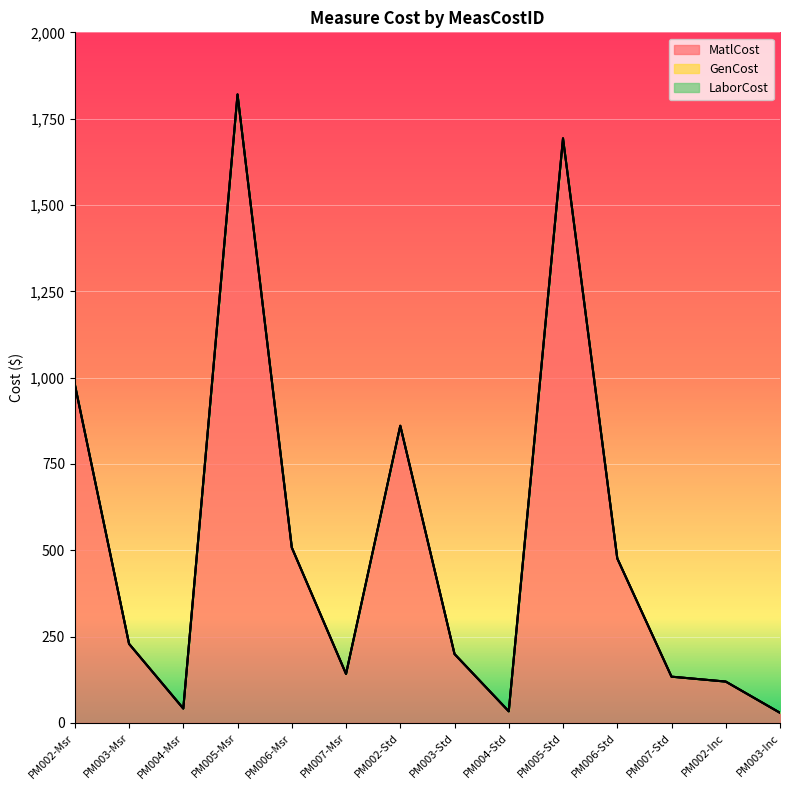

What is the greatest value displayed?

1820.1